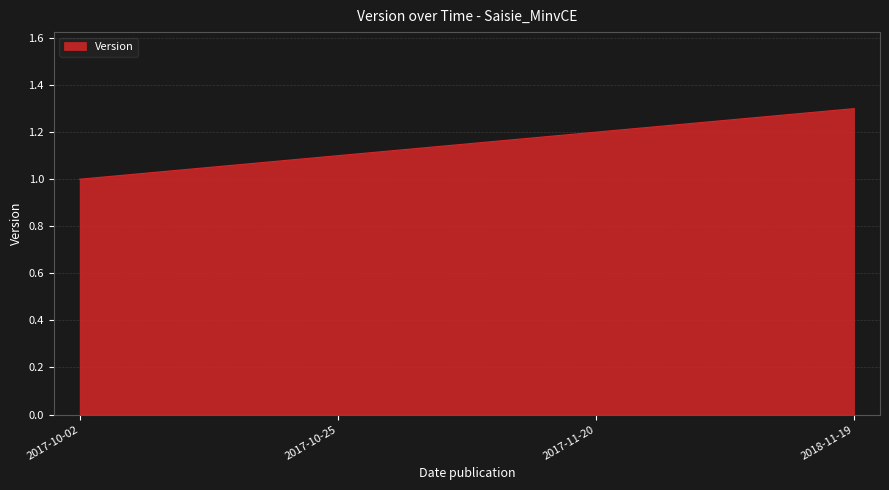

Which category has the lowest value across all series?

2017-10-02